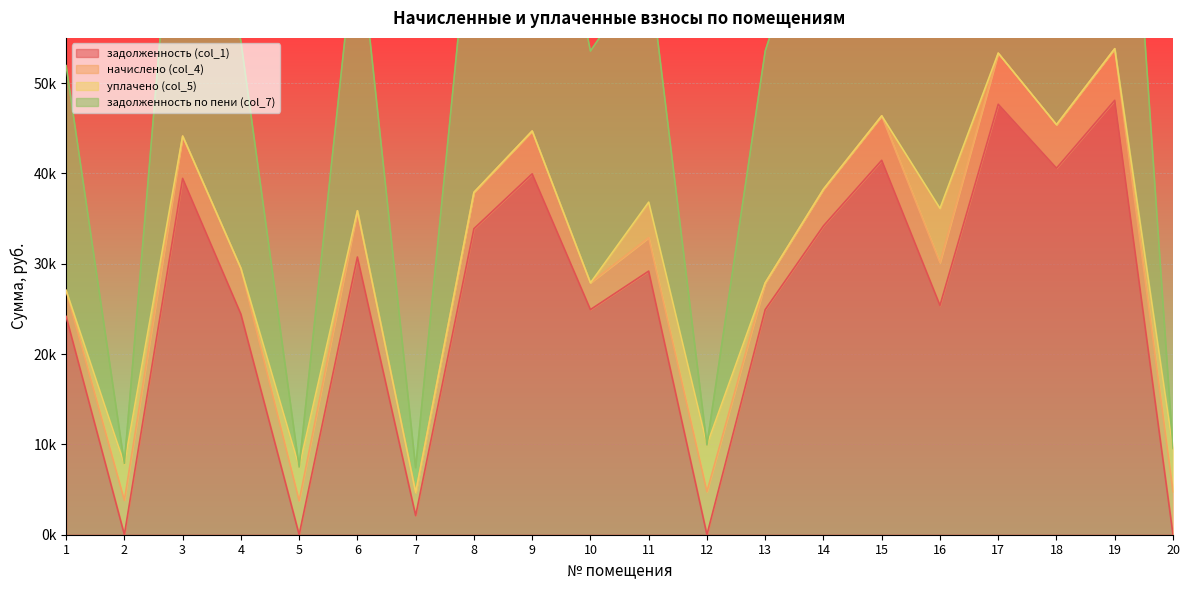

At which category does задолженность (col_1) reach its first local valley?

2